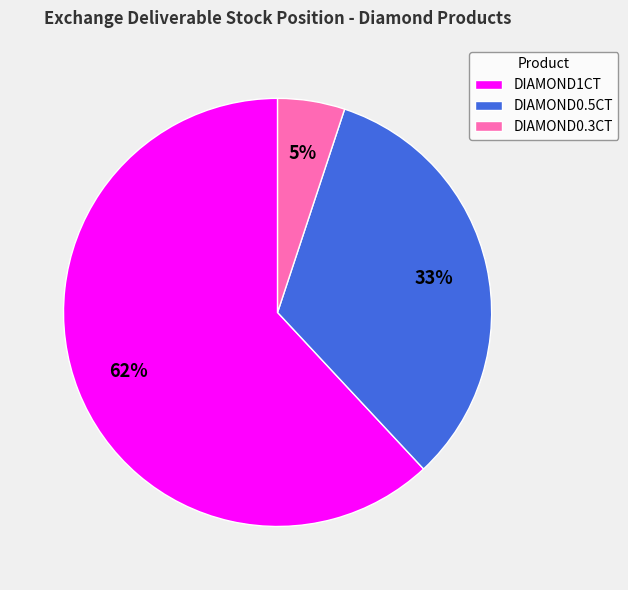

To the nearest percent, what is the average slice percentage?

33%